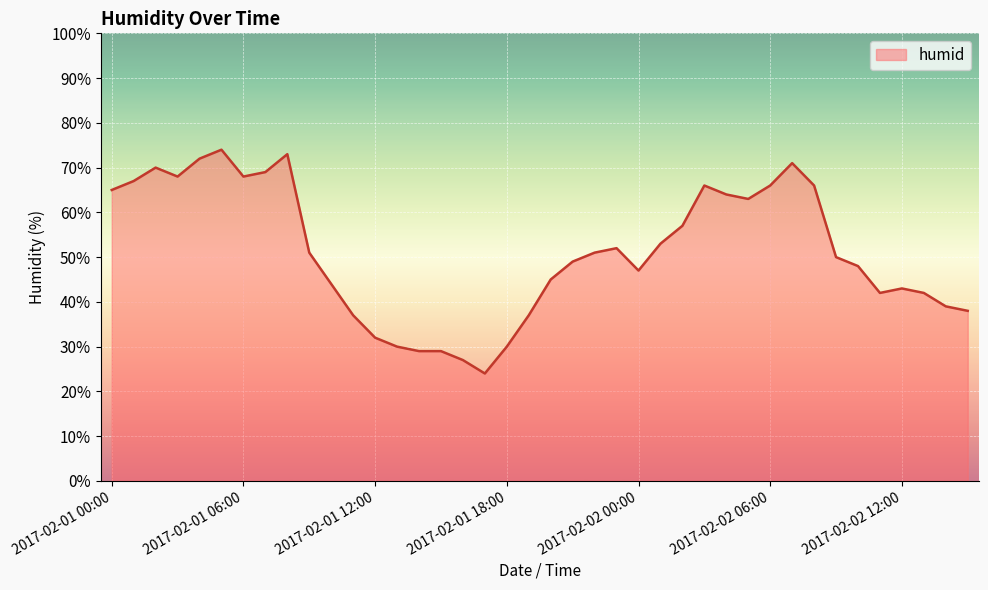

What is the maximum value shown in the chart?

74